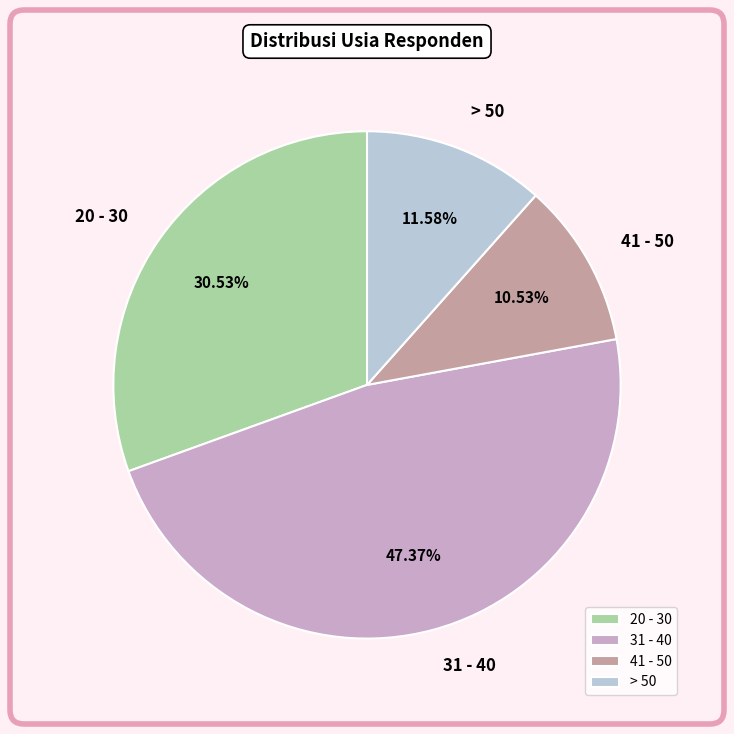

Do 41 - 50 and 20 - 30 together represent more than half of the pie?

No